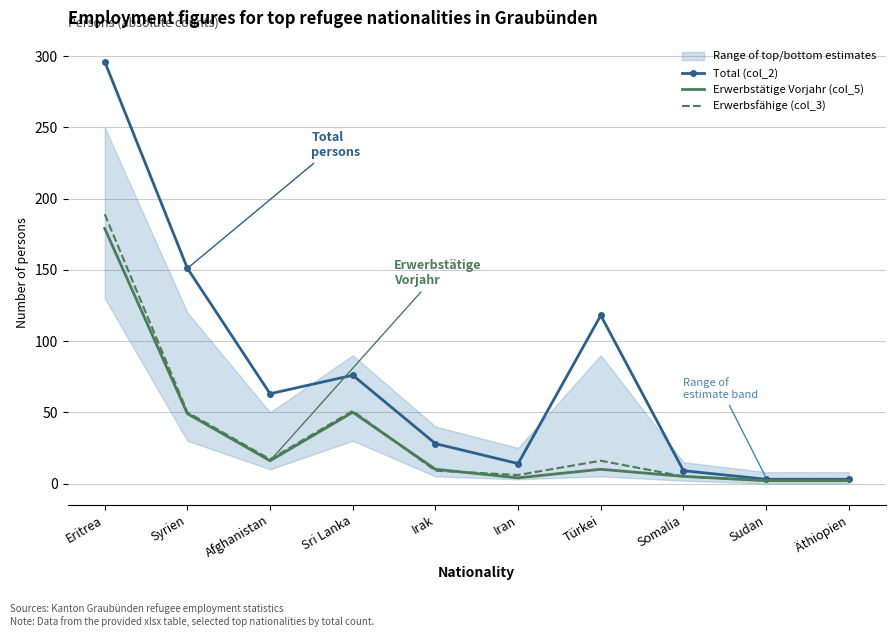

At which category does Erwerbstätige Vorjahr (col_5) reach its first local valley?

Afghanistan